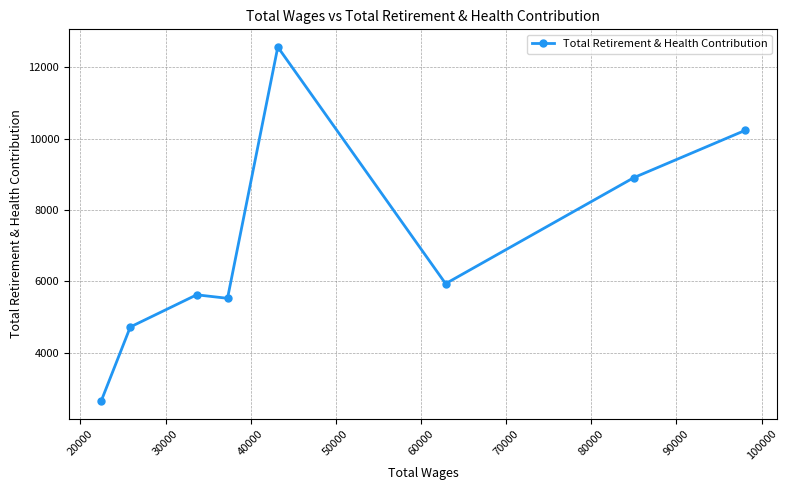

What is the minimum value shown in the chart?

2651